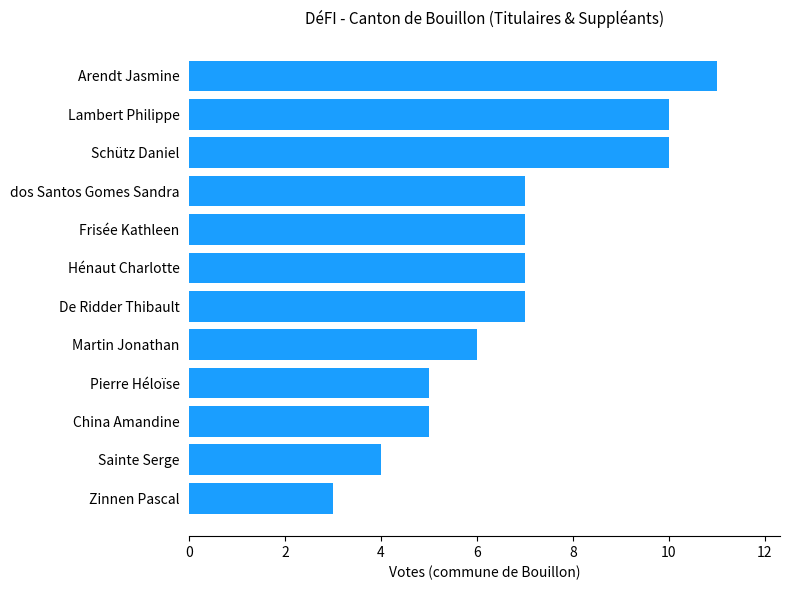

Count the values in the range 5 to 10.

9